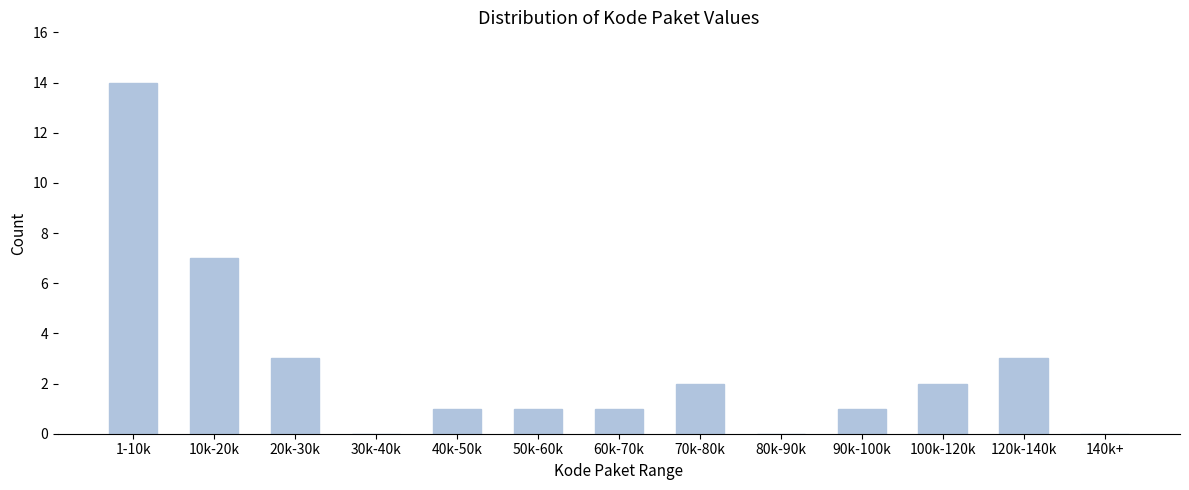

Reading left to right, list all the values displayed in this chart.

1-10k=14	10k-20k=7	20k-30k=3	30k-40k=0	40k-50k=1	50k-60k=1	60k-70k=1	70k-80k=2	80k-90k=0	90k-100k=1	100k-120k=2	120k-140k=3	140k+=0